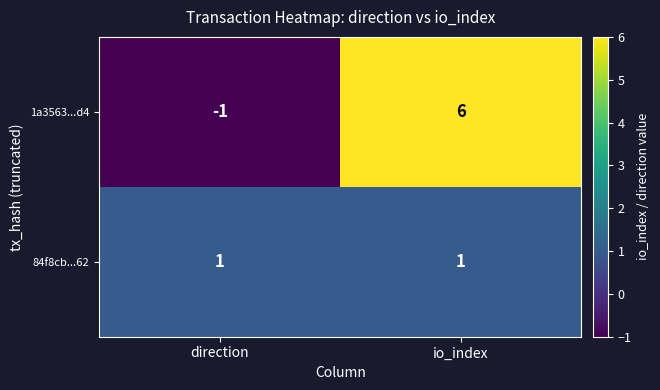

True or false: 84f8cb...62 has a value of 1 at io_index.

True